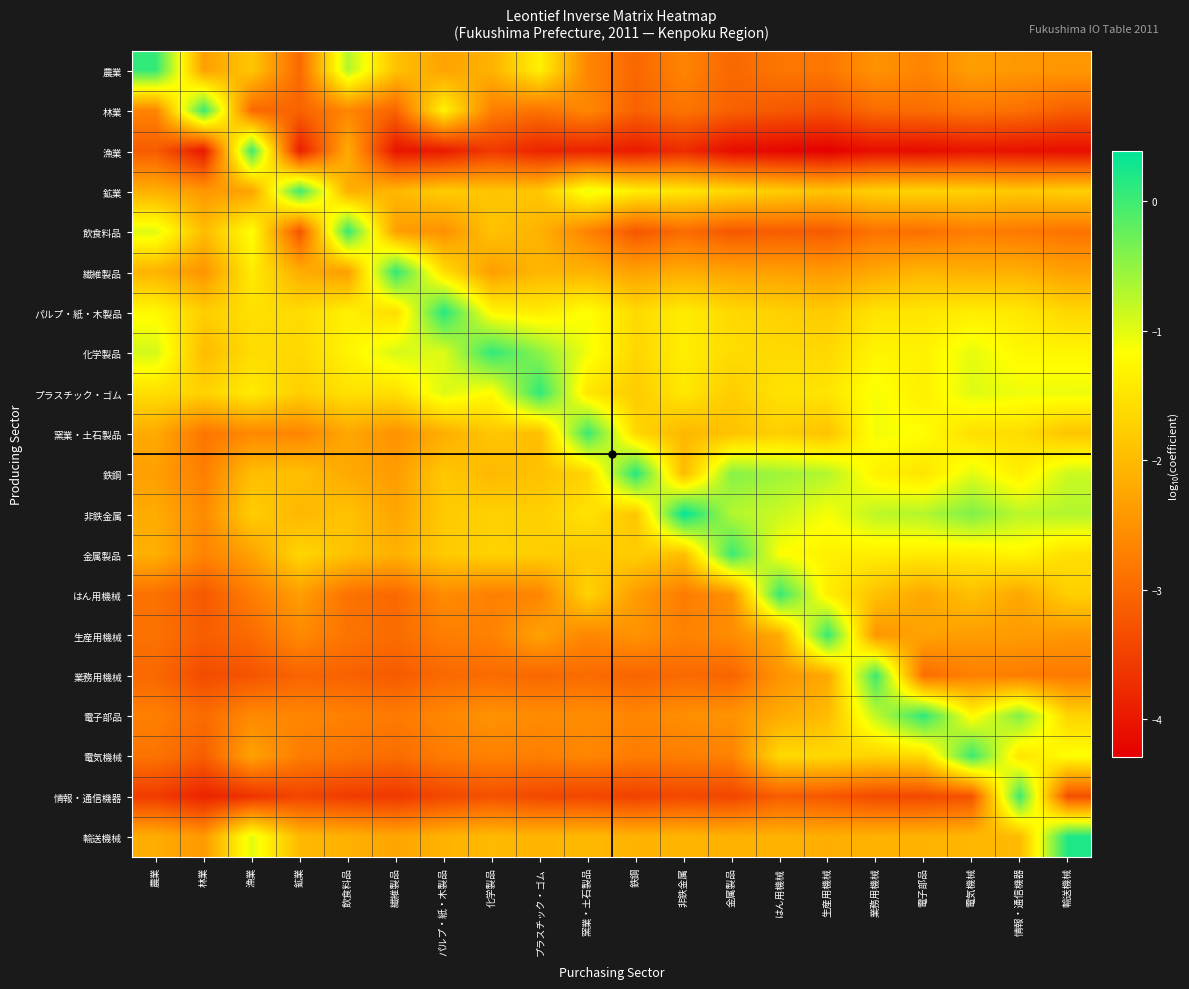

Reading left to right, transcribe all the data shown in this chart.

農業: 農業=0.1	林業=-2.3	漁業=-1.9	鉱業=-3.0	飲食料品=-0.7	繊維製品=-1.9	パルプ・紙・木製品=-2.3	化学製品=-2.1	プラスチック・ゴム=-1.3	窯業・土石製品=-2.7	鉄鋼=-3.0	非鉄金属=-2.7	金属製品=-3.0	はん用機械=-2.8	生産用機械=-2.8	業務用機械=-2.5	電子部品=-2.7	電気機械=-2.3	情報・通信機器=-2.4	輸送機械=-2.4
林業: 農業=-2.7	林業=0.1	漁業=-3.0	鉱業=-3.1	飲食料品=-2.7	繊維製品=-3.1	パルプ・紙・木製品=-1.3	化学製品=-2.7	プラスチック・ゴム=-2.9	窯業・土石製品=-2.6	鉄鋼=-3.1	非鉄金属=-2.9	金属製品=-3.1	はん用機械=-3.2	生産用機械=-3.3	業務用機械=-3.0	電子部品=-3.0	電気機械=-2.8	情報・通信機器=-2.9	輸送機械=-3.1
漁業: 農業=-3.2	林業=-4.0	漁業=0.0	鉱業=-3.9	飲食料品=-2.2	繊維製品=-4.0	パルプ・紙・木製品=-4.0	化学製品=-3.6	プラスチック・ゴム=-3.8	窯業・土石製品=-3.9	鉄鋼=-4.0	非鉄金属=-3.8	金属製品=-4.1	はん用機械=-4.2	生産用機械=-4.3	業務用機械=-4.1	電子部品=-4.1	電気機械=-4.0	情報・通信機器=-4.1	輸送機械=-4.1
鉱業: 農業=-2.1	林業=-2.4	漁業=-2.3	鉱業=0.0	飲食料品=-2.2	繊維製品=-2.0	パルプ・紙・木製品=-1.8	化学製品=-1.9	プラスチック・ゴム=-1.9	窯業・土石製品=-1.0	鉄鋼=-1.4	非鉄金属=-1.5	金属製品=-1.6	はん用機械=-1.8	生産用機械=-1.9	業務用機械=-1.7	電子部品=-1.7	電気機械=-1.7	情報・通信機器=-1.8	輸送機械=-1.8
飲食料品: 農業=-1.0	林業=-2.0	漁業=-1.2	鉱業=-3.3	飲食料品=0.1	繊維製品=-2.3	パルプ・紙・木製品=-2.5	化学製品=-1.9	プラスチック・ゴム=-2.1	窯業・土石製品=-2.7	鉄鋼=-3.2	非鉄金属=-3.0	金属製品=-3.2	はん用機械=-3.2	生産用機械=-3.2	業務用機械=-2.9	電子部品=-2.9	電気機械=-2.7	情報・通信機器=-2.8	輸送機械=-2.9
繊維製品: 農業=-2.1	林業=-2.5	漁業=-1.4	鉱業=-2.2	飲食料品=-2.4	繊維製品=0.1	パルプ・紙・木製品=-1.6	化学製品=-2.4	プラスチック・ゴム=-2.1	窯業・土石製品=-2.1	鉄鋼=-2.3	非鉄金属=-2.2	金属製品=-2.3	はん用機械=-2.3	生産用機械=-2.4	業務用機械=-2.2	電子部品=-2.1	電気機械=-2.2	情報・通信機器=-2.1	輸送機械=-2.3
パルプ・紙・木製品: 農業=-1.2	林業=-1.8	漁業=-1.6	鉱業=-1.6	飲食料品=-1.3	繊維製品=-1.6	パルプ・紙・木製品=0.2	化学製品=-1.3	プラスチック・ゴム=-1.4	窯業・土石製品=-1.2	鉄鋼=-1.6	非鉄金属=-1.4	金属製品=-1.6	はん用機械=-1.7	生産用機械=-1.8	業務用機械=-1.5	電子部品=-1.5	電気機械=-1.4	情報・通信機器=-1.4	輸送機械=-1.7
化学製品: 農業=-0.9	林業=-2.0	漁業=-1.6	鉱業=-1.6	飲食料品=-1.3	繊維製品=-0.9	パルプ・紙・木製品=-1.0	化学製品=0.1	プラスチック・ゴム=-0.5	窯業・土石製品=-1.1	鉄鋼=-1.7	非鉄金属=-1.4	金属製品=-1.6	はん用機械=-1.6	生産用機械=-1.6	業務用機械=-1.3	電子部品=-1.3	電気機械=-1.0	情報・通信機器=-1.3	輸送機械=-1.3
プラスチック・ゴム: 農業=-1.6	林業=-1.7	漁業=-1.4	鉱業=-1.8	飲食料品=-1.5	繊維製品=-1.6	パルプ・紙・木製品=-1.0	化学製品=-1.2	プラスチック・ゴム=0.1	窯業・土石製品=-1.5	鉄鋼=-1.8	非鉄金属=-1.5	金属製品=-1.8	はん用機械=-1.5	生産用機械=-1.5	業務用機械=-1.1	電子部品=-1.4	電気機械=-1.0	情報・通信機器=-1.1	輸送機械=-1.1
窯業・土石製品: 農業=-2.2	林業=-2.8	漁業=-2.6	鉱業=-2.7	飲食料品=-2.2	繊維製品=-2.5	パルプ・紙・木製品=-2.2	化学製品=-1.9	プラスチック・ゴム=-2.0	窯業・土石製品=0.0	鉄鋼=-1.6	非鉄金属=-2.0	金属製品=-1.9	はん用機械=-1.8	生産用機械=-1.9	業務用機械=-1.1	電子部品=-1.2	電気機械=-1.6	情報・通信機器=-1.6	輸送機械=-1.9
鉄鋼: 農業=-2.3	林業=-2.7	漁業=-2.0	鉱業=-1.9	飲食料品=-2.2	繊維製品=-2.4	パルプ・紙・木製品=-1.8	化学製品=-2.0	プラスチック・ゴム=-1.9	窯業・土石製品=-1.7	鉄鋼=0.2	非鉄金属=-2.0	金属製品=-0.4	はん用機械=-0.6	生産用機械=-0.7	業務用機械=-1.3	電子部品=-1.5	電気機械=-1.0	情報・通信機器=-1.4	輸送機械=-0.9
非鉄金属: 農業=-2.2	林業=-2.6	漁業=-1.8	鉱業=-2.0	飲食料品=-1.9	繊維製品=-2.3	パルプ・紙・木製品=-1.8	化学製品=-1.7	プラスチック・ゴム=-1.8	窯業・土石製品=-1.5	鉄鋼=-1.9	非鉄金属=0.4	金属製品=-0.7	はん用機械=-0.9	生産用機械=-1.1	業務用機械=-0.8	電子部品=-0.7	電気機械=-0.4	情報・通信機器=-0.8	輸送機械=-0.7
金属製品: 農業=-2.1	林業=-2.7	漁業=-2.3	鉱業=-1.7	飲食料品=-1.9	繊維製品=-2.1	パルプ・紙・木製品=-1.8	化学製品=-1.7	プラスチック・ゴム=-1.8	窯業・土石製品=-1.8	鉄鋼=-1.8	非鉄金属=-2.0	金属製品=0.0	はん用機械=-1.2	生産用機械=-1.3	業務用機械=-1.4	電子部品=-1.4	電気機械=-1.4	情報・通信機器=-1.3	輸送機械=-1.6
はん用機械: 農業=-2.9	林業=-3.2	漁業=-2.8	鉱業=-2.4	飲食料品=-2.9	繊維製品=-3.0	パルプ・紙・木製品=-2.6	化学製品=-2.7	プラスチック・ゴム=-2.7	窯業・土石製品=-1.7	鉄鋼=-2.4	非鉄金属=-2.8	金属製品=-2.5	はん用機械=0.1	生産用機械=-1.4	業務用機械=-1.9	電子部品=-2.2	電気機械=-1.9	情報・通信機器=-2.3	輸送機械=-1.8
生産用機械: 農業=-2.9	林業=-3.1	漁業=-3.0	鉱業=-2.6	飲食料品=-2.9	繊維製品=-3.0	パルプ・紙・木製品=-2.7	化学製品=-2.7	プラスチック・ゴム=-2.3	窯業・土石製品=-2.6	鉄鋼=-2.5	非鉄金属=-2.7	金属製品=-2.6	はん用機械=-2.2	生産用機械=0.1	業務用機械=-2.5	電子部品=-2.3	電気機械=-2.4	情報・通信機器=-2.4	輸送機械=-2.4
業務用機械: 農業=-3.0	林業=-3.4	漁業=-3.3	鉱業=-3.1	飲食料品=-3.1	繊維製品=-3.2	パルプ・紙・木製品=-3.0	化学製品=-3.0	プラスチック・ゴム=-3.0	窯業・土石製品=-3.0	鉄鋼=-3.1	非鉄金属=-3.0	金属製品=-3.1	はん用機械=-2.5	生産用機械=-2.2	業務用機械=0.0	電子部品=-3.0	電気機械=-2.7	情報・通信機器=-2.8	輸送機械=-2.8
電子部品: 農業=-2.7	林業=-3.0	漁業=-2.6	鉱業=-2.6	飲食料品=-2.7	繊維製品=-2.8	パルプ・紙・木製品=-2.6	化学製品=-2.5	プラスチック・ゴム=-2.6	窯業・土石製品=-2.6	鉄鋼=-2.6	非鉄金属=-2.5	金属製品=-2.5	はん用機械=-2.2	生産用機械=-2.0	業務用機械=-0.8	電子部品=0.1	電気機械=-1.2	情報・通信機器=-0.4	輸送機械=-1.7
電気機械: 農業=-2.9	林業=-3.1	漁業=-2.3	鉱業=-2.8	飲食料品=-2.9	繊維製品=-3.0	パルプ・紙・木製品=-2.8	化学製品=-2.7	プラスチック・ゴム=-2.7	窯業・土石製品=-2.6	鉄鋼=-2.8	非鉄金属=-2.7	金属製品=-2.7	はん用機械=-1.6	生産用機械=-1.6	業務用機械=-1.7	電子部品=-1.6	電気機械=0.0	情報・通信機器=-1.5	輸送機械=-1.2
情報・通信機器: 農業=-3.6	林業=-3.9	漁業=-3.7	鉱業=-3.4	飲食料品=-3.6	繊維製品=-3.6	パルプ・紙・木製品=-3.4	化学製品=-3.3	プラスチック・ゴム=-3.4	窯業・土石製品=-3.4	鉄鋼=-3.5	非鉄金属=-3.4	金属製品=-3.4	はん用機械=-3.1	生産用機械=-3.2	業務用機械=-3.4	電子部品=-3.4	電気機械=-3.3	情報・通信機器=0.0	輸送機械=-3.3
輸送機械: 農業=-2.2	林業=-2.4	漁業=-1.0	鉱業=-2.0	飲食料品=-2.1	繊維製品=-2.3	パルプ・紙・木製品=-2.1	化学製品=-2.0	プラスチック・ゴム=-2.1	窯業・土石製品=-2.0	鉄鋼=-2.1	非鉄金属=-2.1	金属製品=-2.1	はん用機械=-2.1	生産用機械=-2.2	業務用機械=-2.1	電子部品=-2.1	電気機械=-2.0	情報・通信機器=-2.0	輸送機械=0.2